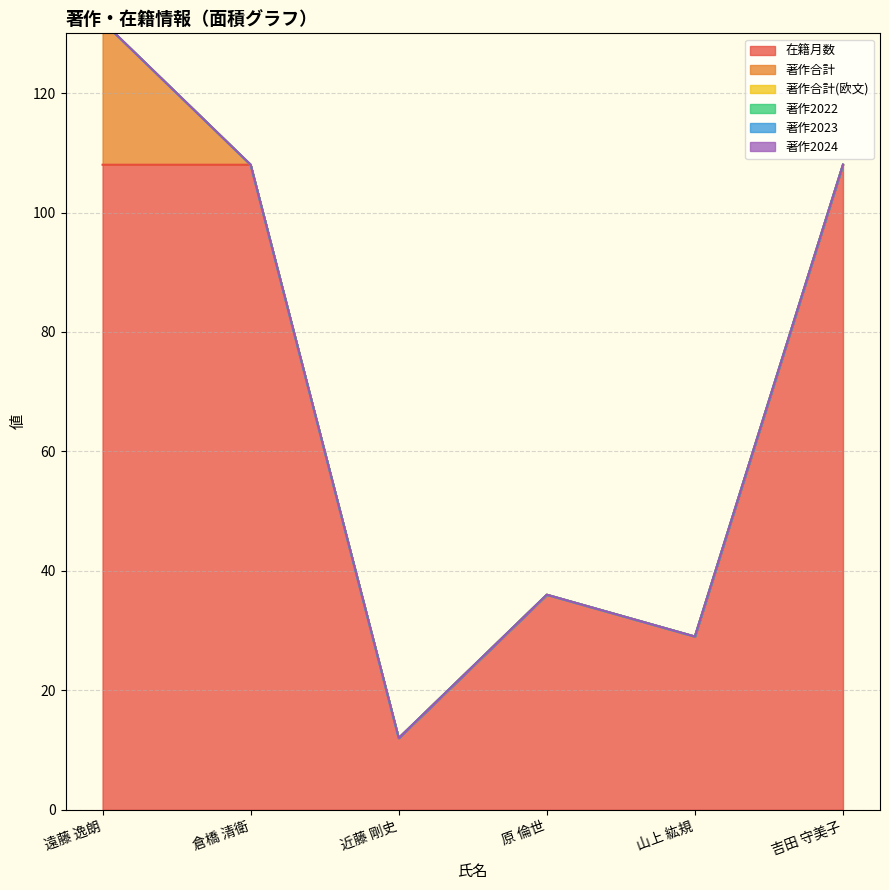

What position from the left is 近藤 剛史?

3